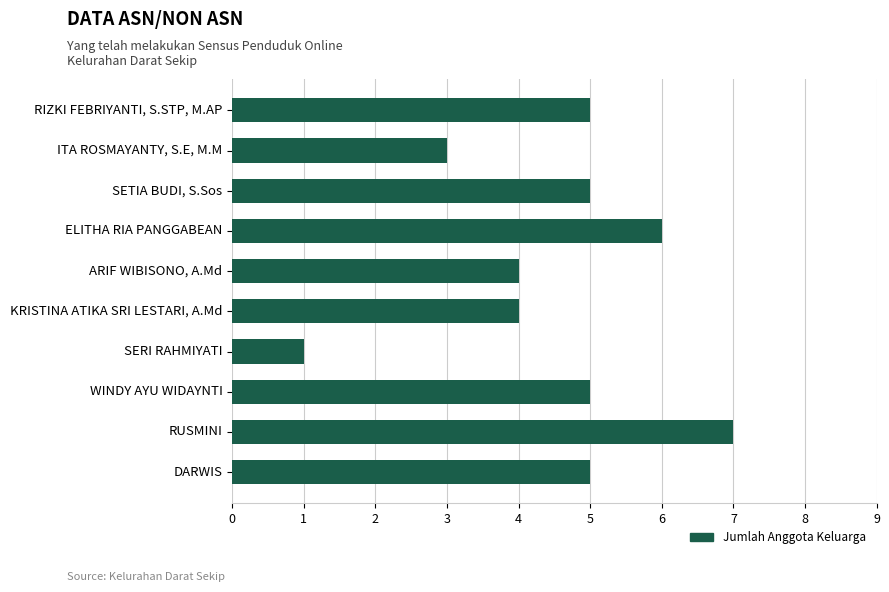

What is the ratio of the value at RIZKI FEBRIYANTI, S.STP, M.AP to the value at SERI RAHMIYATI?

5.0